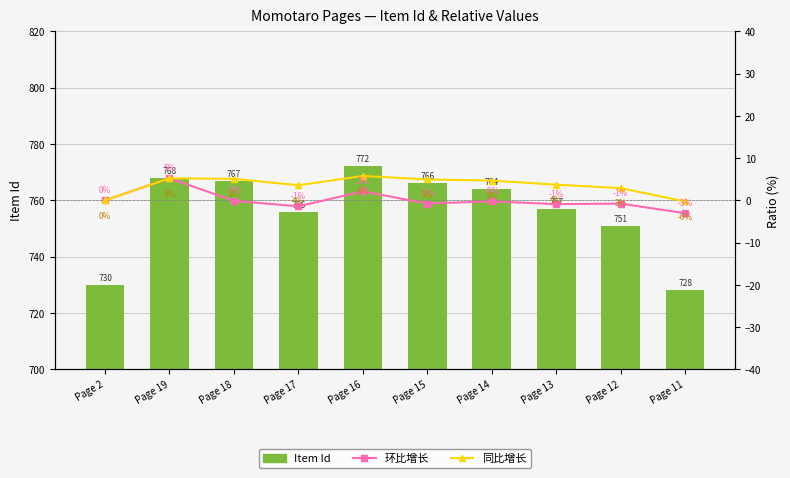

What is the label of the 6th bar from the left?

Page 15